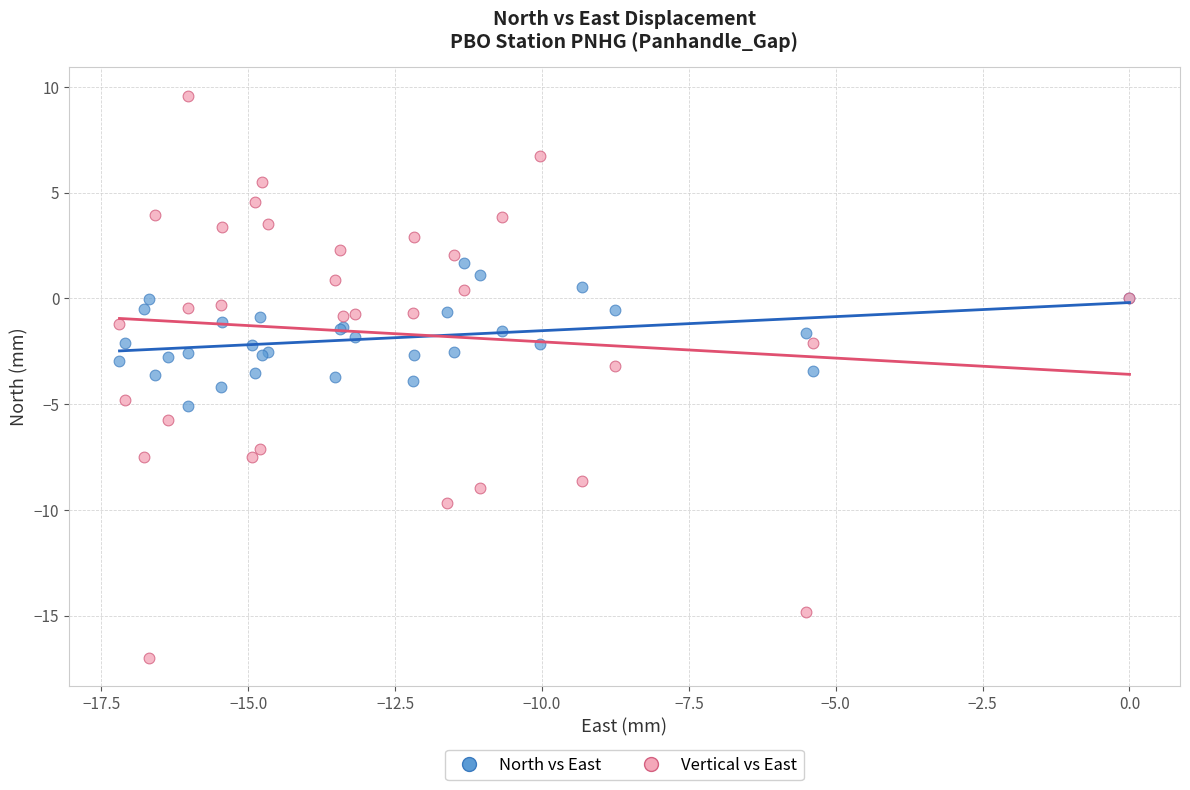

Which series reaches the minimum Y coordinate?

Vertical vs East